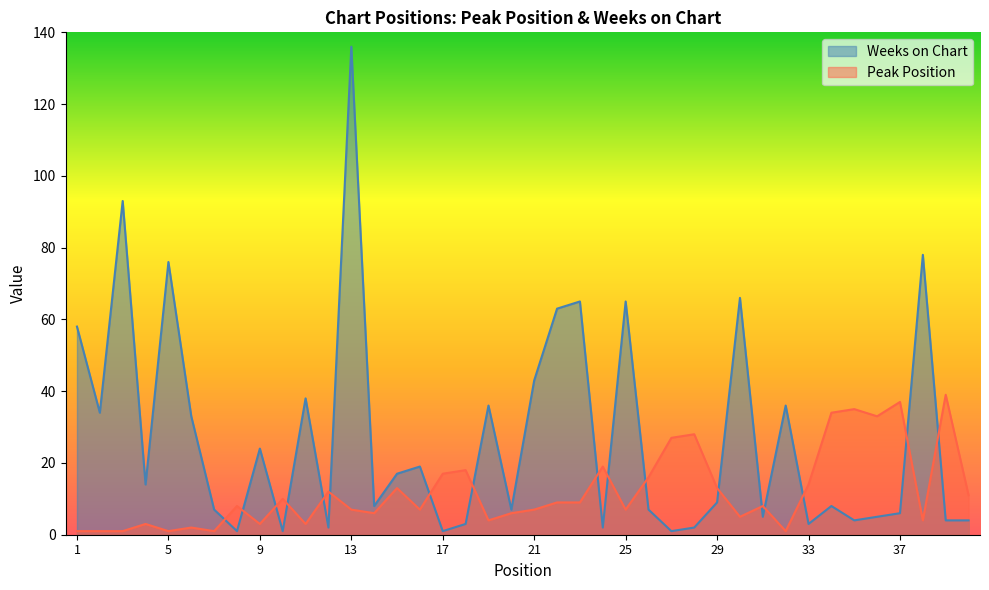

How many lines are shown in the chart?

2